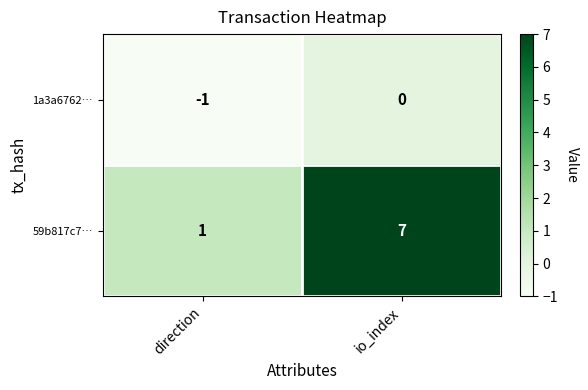

Is it true that 1a3a6762… equals 0 at io_index?

True